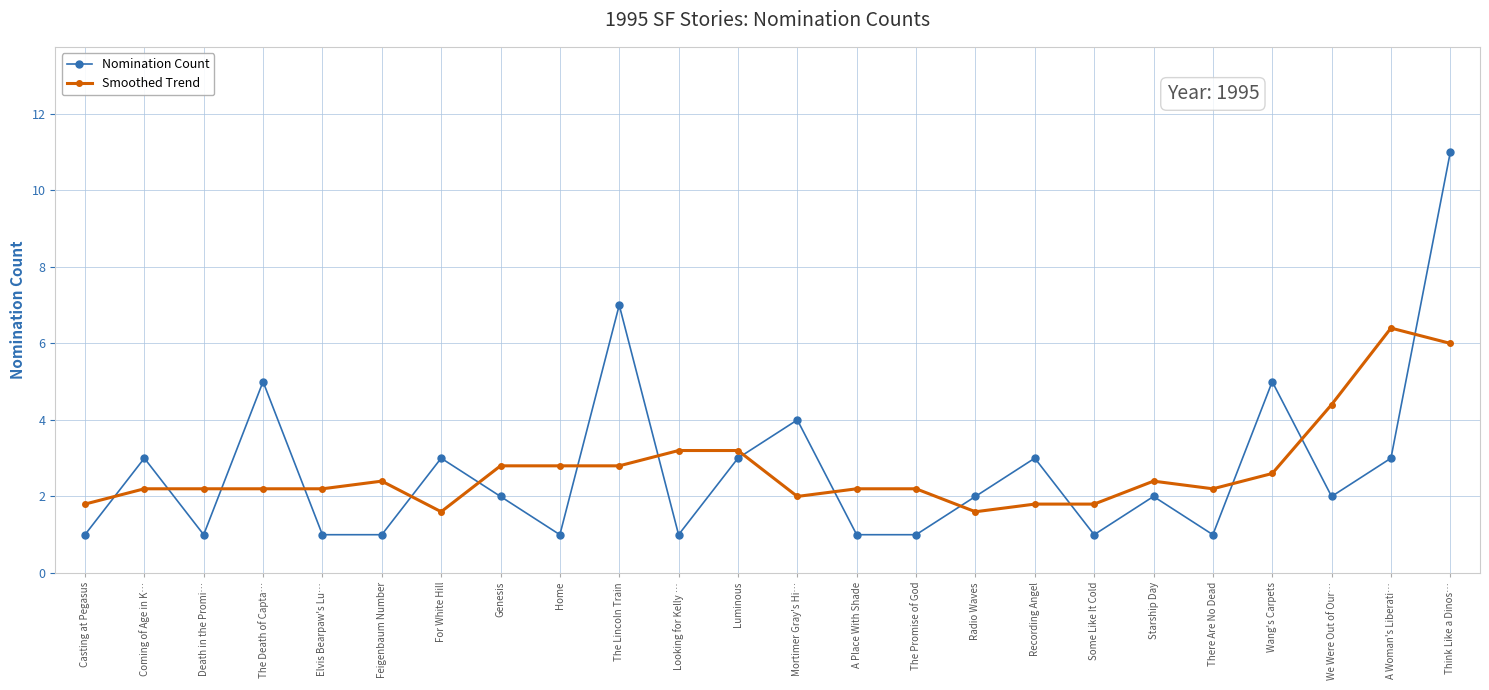

Is this an area chart (filled region under the line)?

No